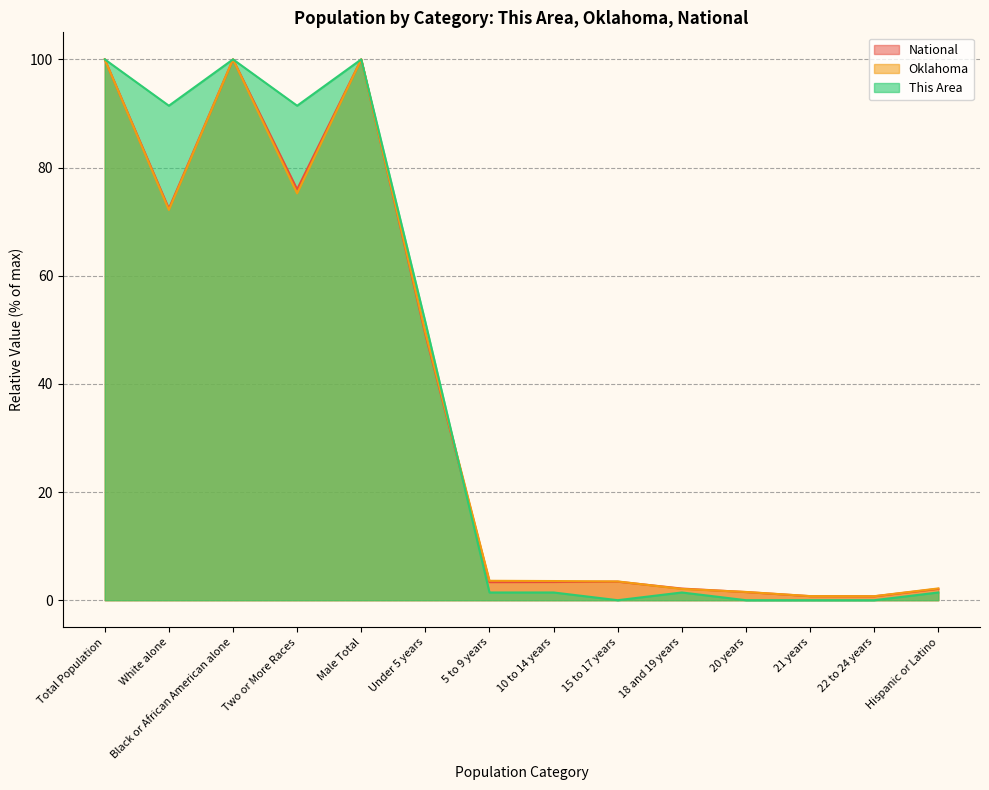

How many data points in Oklahoma are above 3?

9